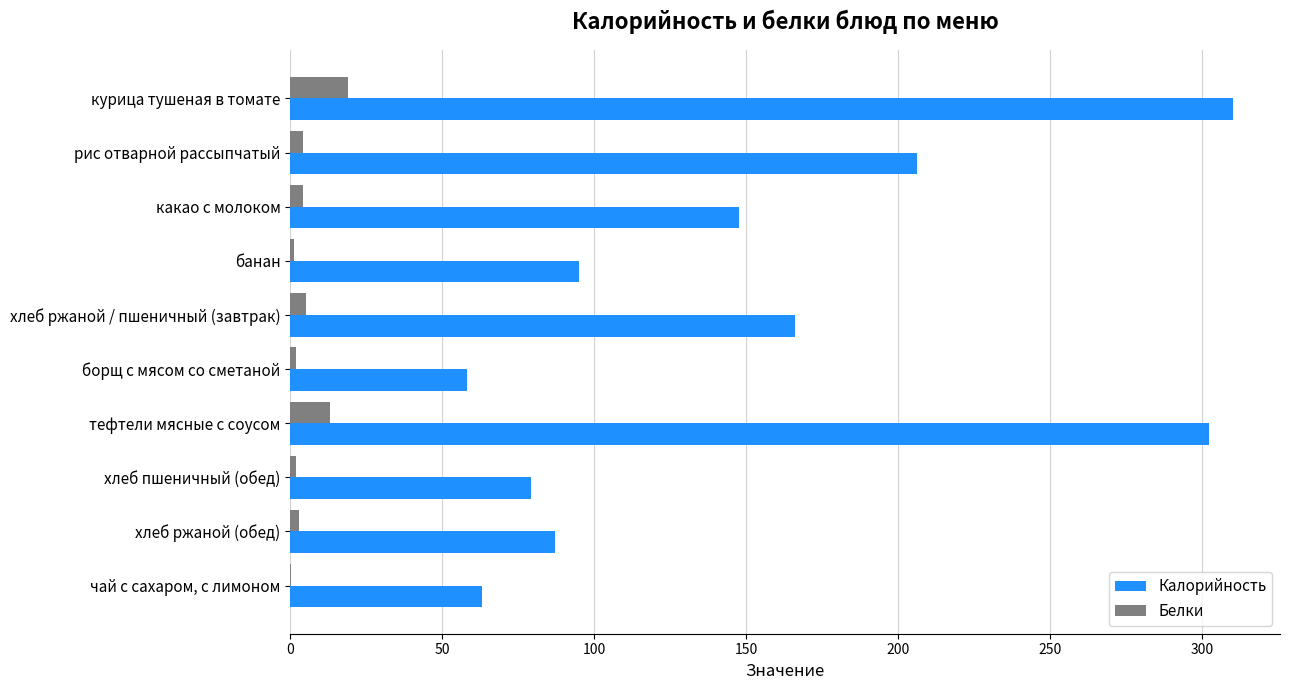

Which label corresponds to the largest value in the chart?

курица тушеная в томате